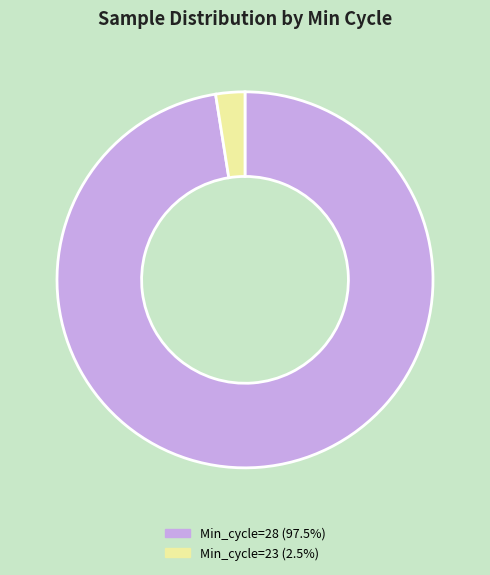

Does any single category account for the majority?

Yes